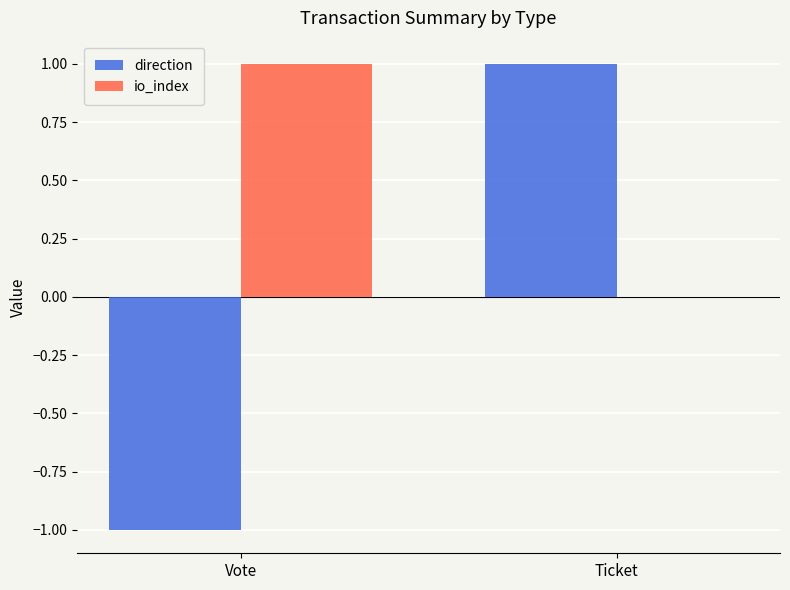

How many positive values does the direction series have?

1